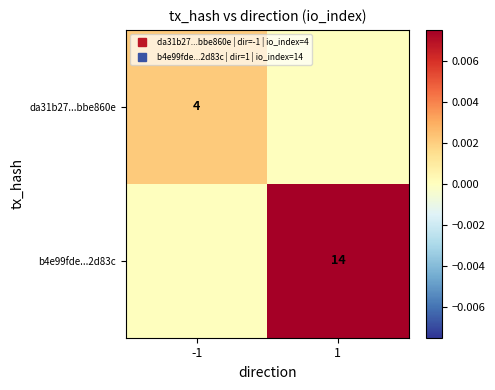

Between -1 and 1, which is larger?

-1